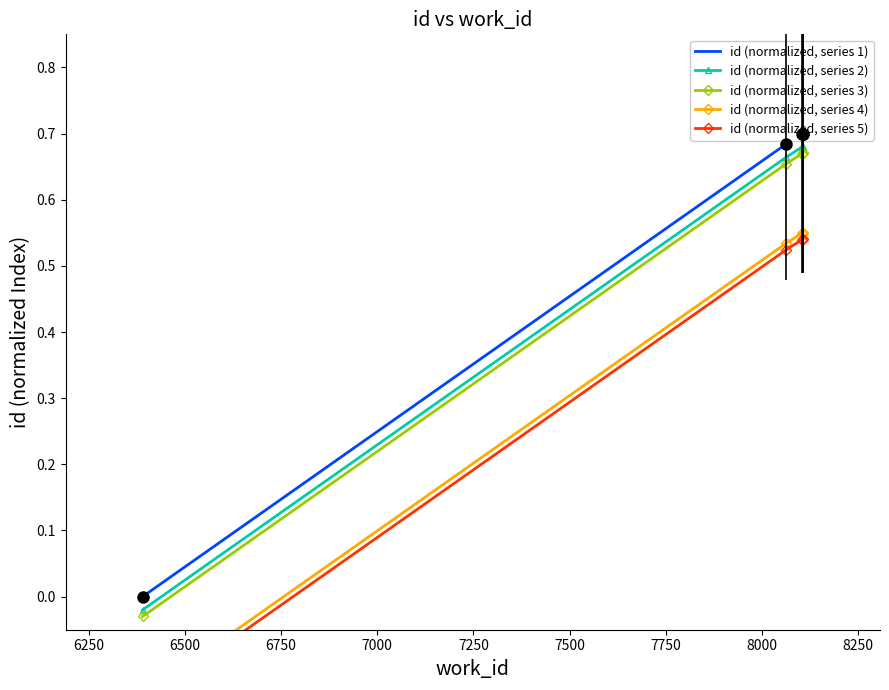

True or false: id (normalized, series 1) has more than 0 points higher than both neighbors.

False